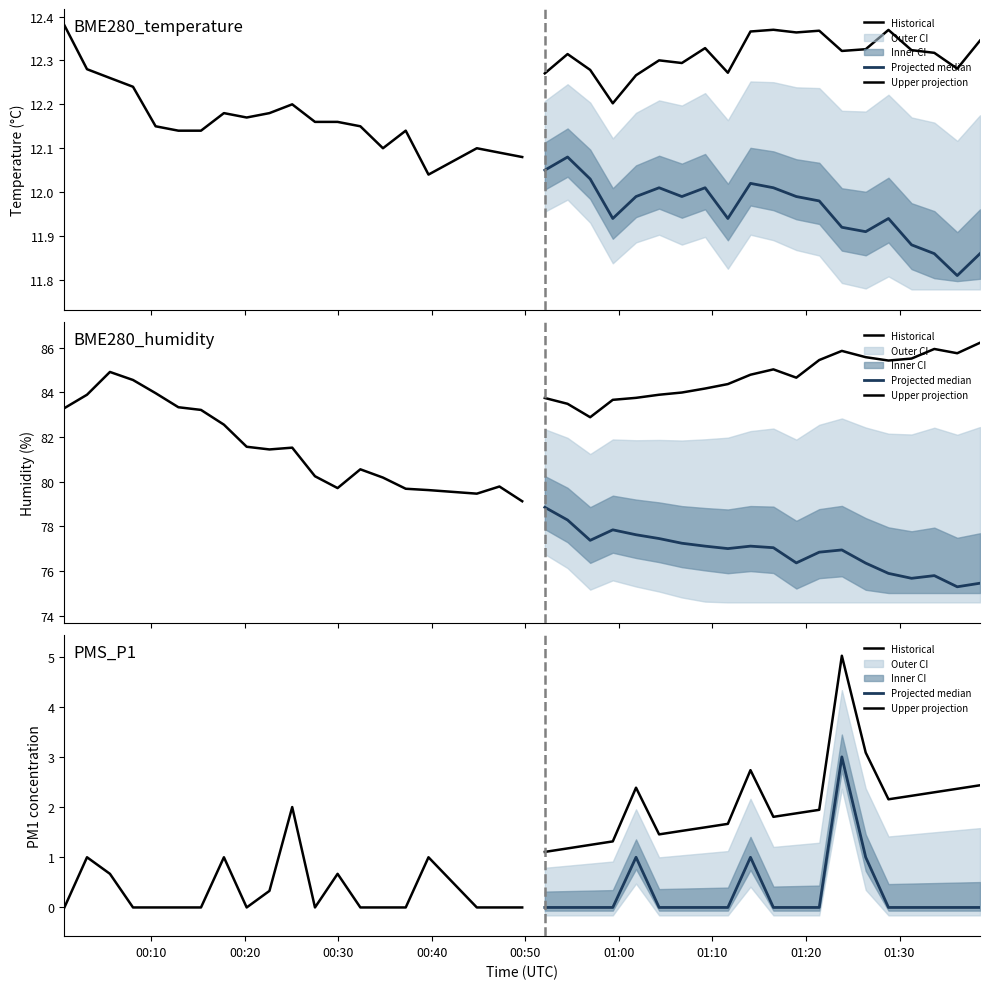

Is this an area chart (filled region under the line)?

No